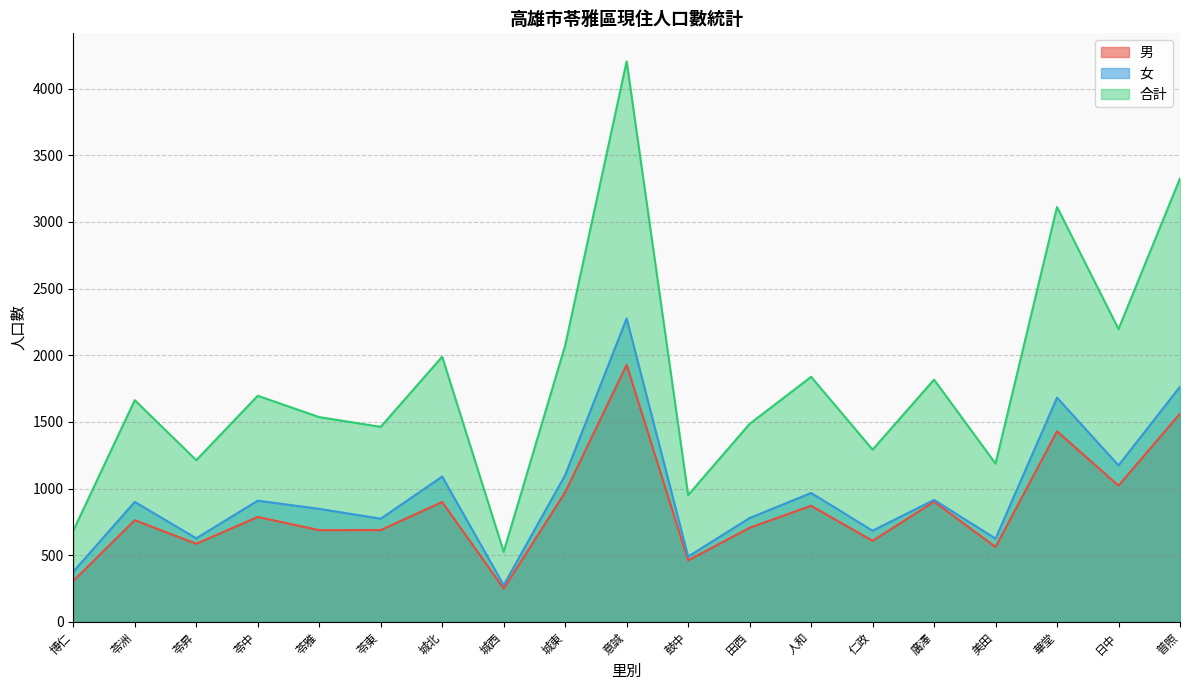

What is the approximate value of 男 at 意誠, to the nearest 50?

1950